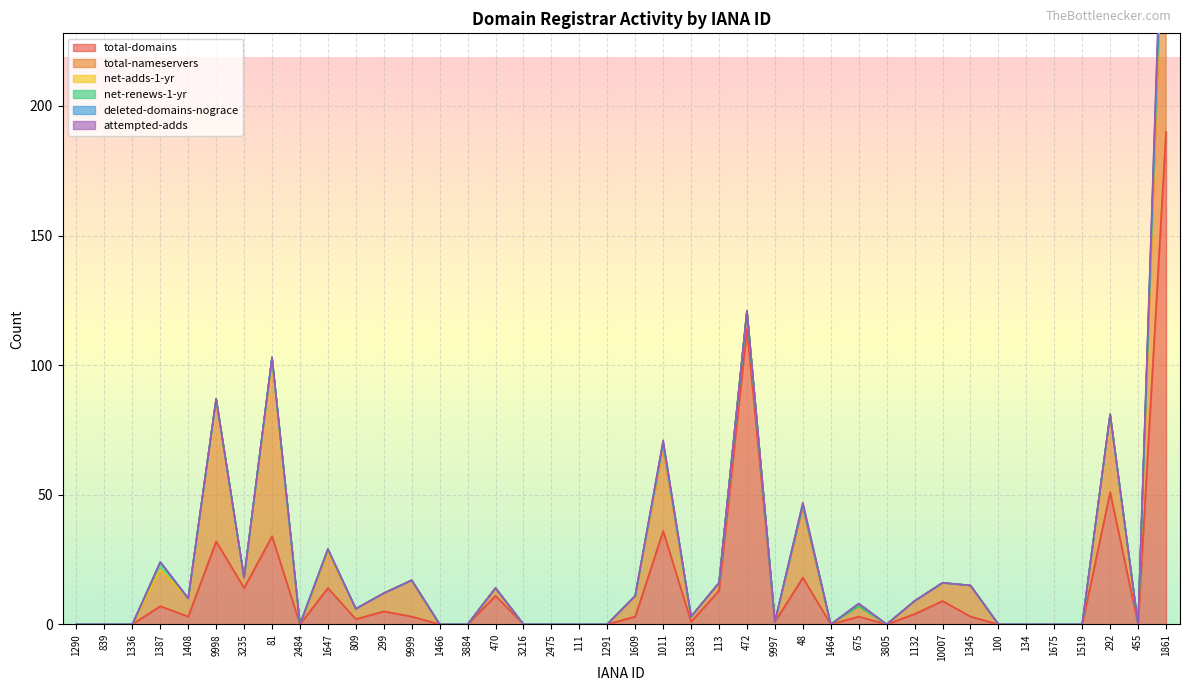

Reading left to right, list all the values displayed in this chart.

total-domains: 1290=0	839=0	1336=0	1387=7	1408=3	9998=32	3235=14	81=34	2484=0	1647=14	809=2	299=5	9999=3	1466=0	3884=0	470=11	3216=0	2475=0	111=0	1291=0	1609=3	1011=36	1383=1	113=13	472=114	9997=1	48=18	1464=0	675=3	3805=0	1132=4	10007=9	1345=3	100=0	134=0	1675=0	1519=0	292=51	455=0	1861=190
total-nameservers: 1290=0	839=0	1336=0	1387=14	1408=7	9998=55	3235=4	81=68	2484=0	1647=14	809=4	299=7	9999=14	1466=0	3884=0	470=3	3216=0	2475=0	111=0	1291=0	1609=8	1011=32	1383=2	113=3	472=7	9997=0	48=27	1464=0	675=4	3805=0	1132=5	10007=7	1345=12	100=0	134=0	1675=0	1519=0	292=30	455=0	1861=113
net-adds-1-yr: 1290=0	839=0	1336=0	1387=0	1408=0	9998=0	3235=0	81=0	2484=0	1647=0	809=0	299=0	9999=0	1466=0	3884=0	470=0	3216=0	2475=0	111=0	1291=0	1609=0	1011=1	1383=0	113=0	472=0	9997=0	48=1	1464=0	675=0	3805=0	1132=0	10007=0	1345=0	100=0	134=0	1675=0	1519=0	292=0	455=0	1861=6
net-renews-1-yr: 1290=0	839=0	1336=0	1387=3	1408=0	9998=0	3235=0	81=1	2484=0	1647=1	809=0	299=0	9999=0	1466=0	3884=0	470=0	3216=0	2475=0	111=0	1291=0	1609=0	1011=1	1383=0	113=0	472=0	9997=0	48=0	1464=0	675=0	3805=0	1132=0	10007=0	1345=0	100=0	134=0	1675=0	1519=0	292=0	455=0	1861=5
deleted-domains-nograce: 1290=0	839=0	1336=0	1387=0	1408=0	9998=0	3235=0	81=0	2484=0	1647=0	809=0	299=0	9999=0	1466=0	3884=0	470=0	3216=0	2475=0	111=0	1291=0	1609=0	1011=0	1383=0	113=0	472=0	9997=0	48=0	1464=0	675=1	3805=0	1132=0	10007=0	1345=0	100=0	134=0	1675=0	1519=0	292=0	455=0	1861=4
attempted-adds: 1290=0	839=0	1336=0	1387=0	1408=0	9998=0	3235=0	81=0	2484=0	1647=0	809=0	299=0	9999=0	1466=0	3884=0	470=0	3216=0	2475=0	111=0	1291=0	1609=0	1011=1	1383=0	113=0	472=0	9997=0	48=1	1464=0	675=0	3805=0	1132=0	10007=0	1345=0	100=0	134=0	1675=0	1519=0	292=0	455=0	1861=7